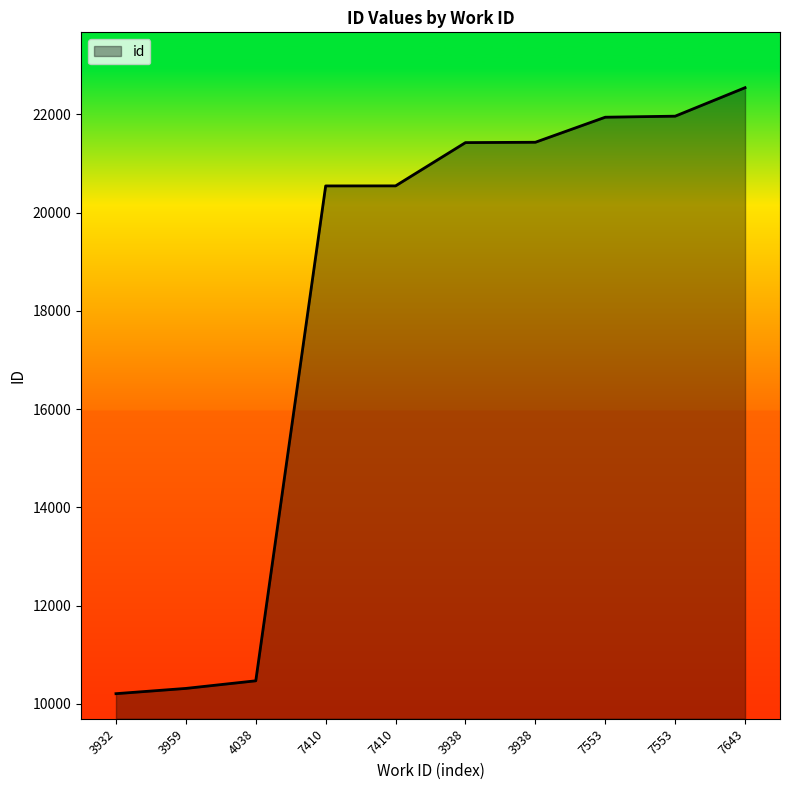

Reading left to right, list all the values displayed in this chart.

10205	10312	10467	20543	20544	21425	21432	21942	21963	22543